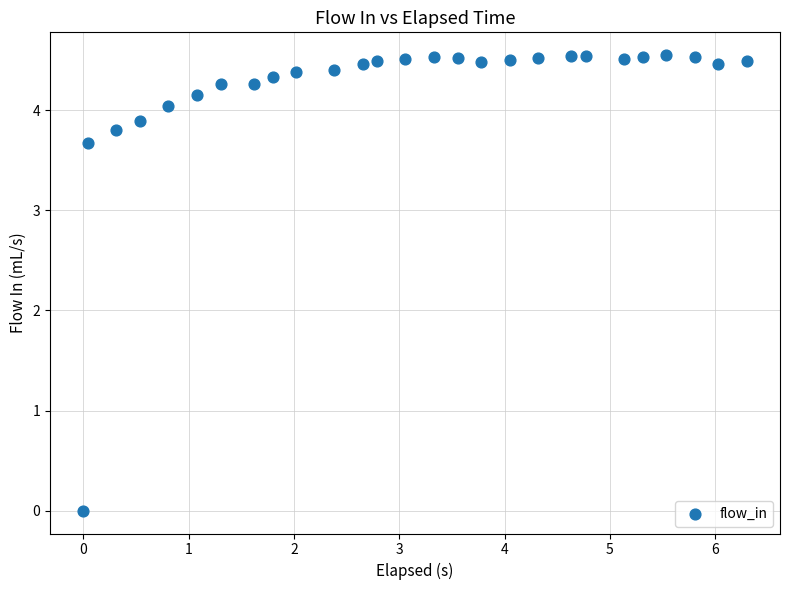

What is the range of X values (max minus min)?

6.3